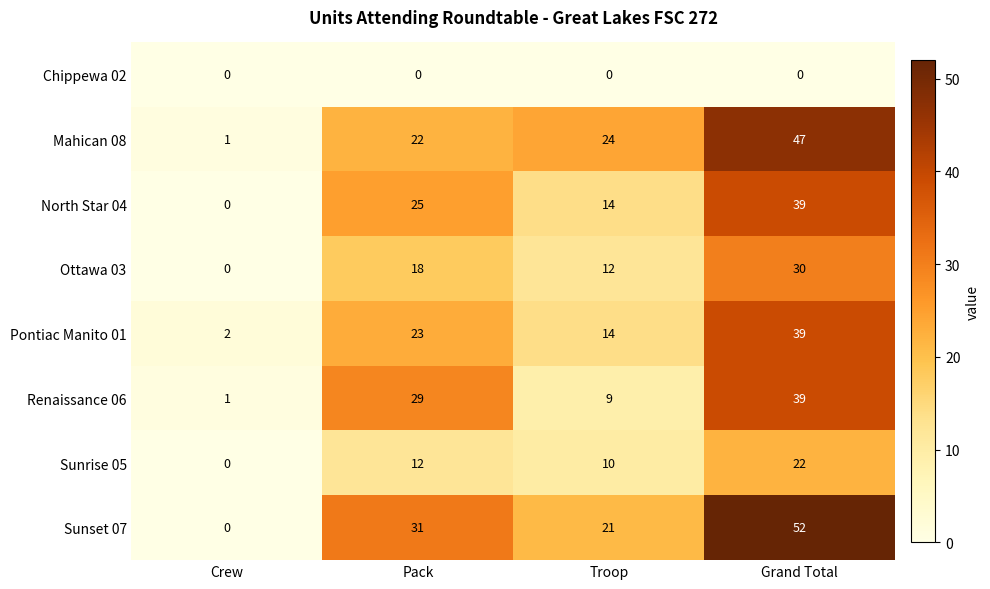

List the labels in order of Sunset 07 value, largest first.

Grand Total, Pack, Troop, Crew